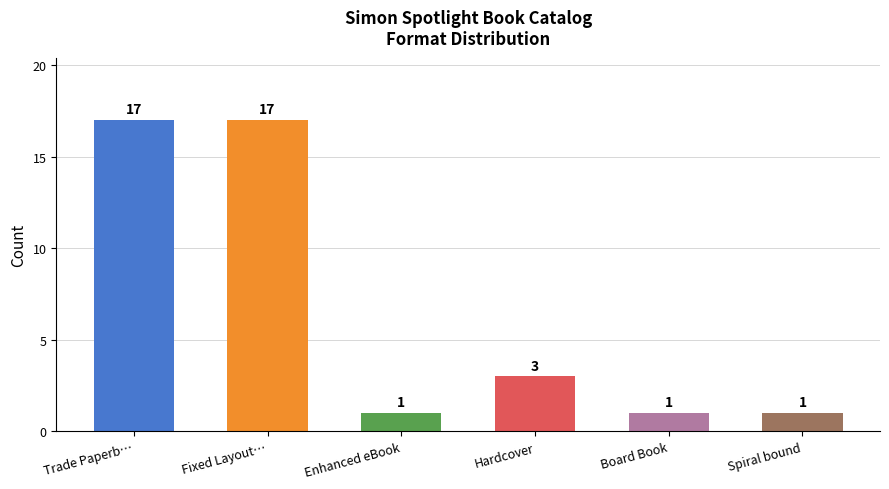

Where is the data nearest to the value 9?

Hardcover